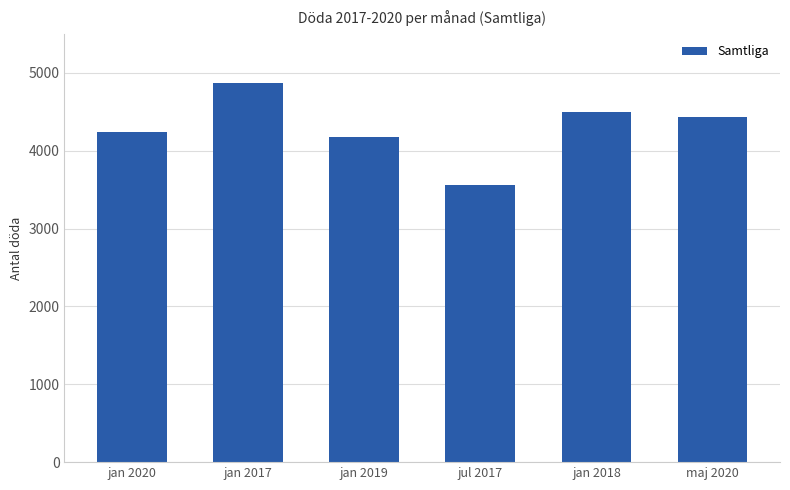

Reading right to left, transcribe all the data shown in this chart.

maj 2020=4428	jan 2018=4501	jul 2017=3556	jan 2019=4172	jan 2017=4875	jan 2020=4239